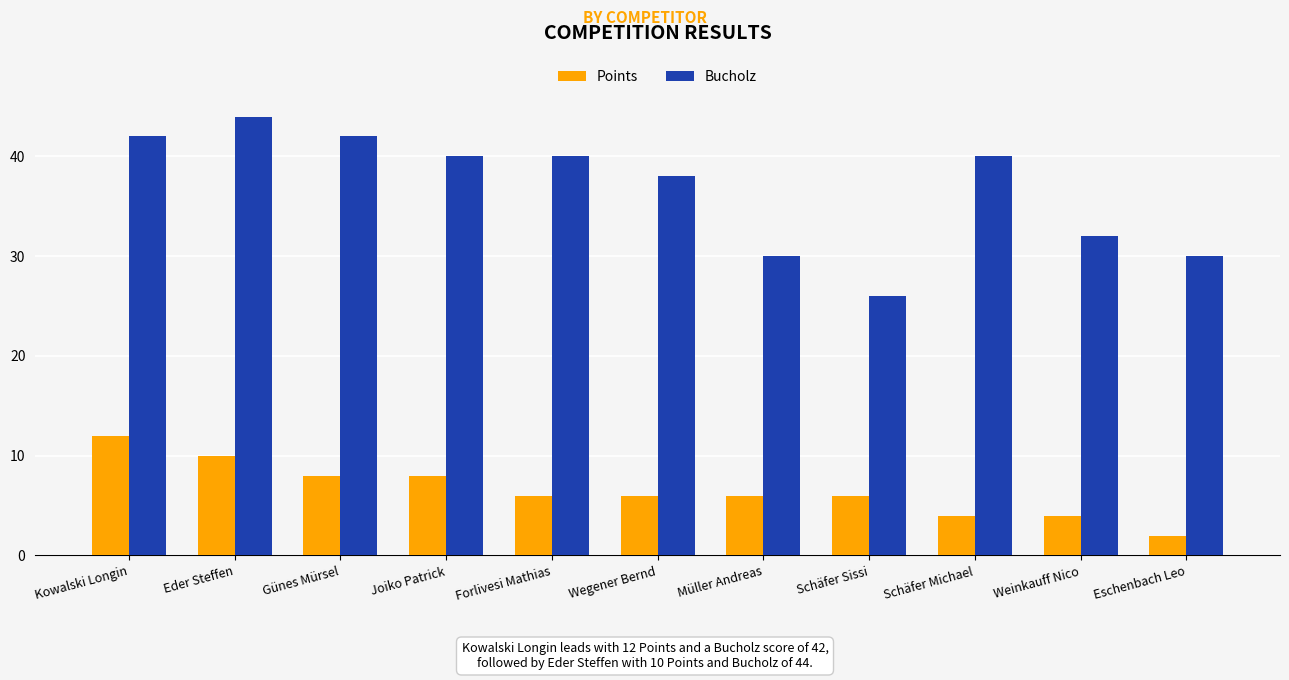

What position from the left is Kowalski Longin?

1